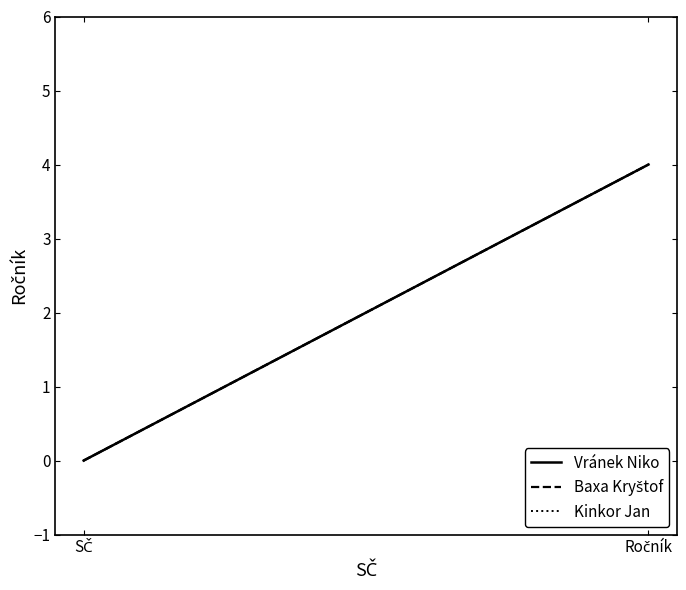

Which series has the widest spread of values?

Vránek Niko